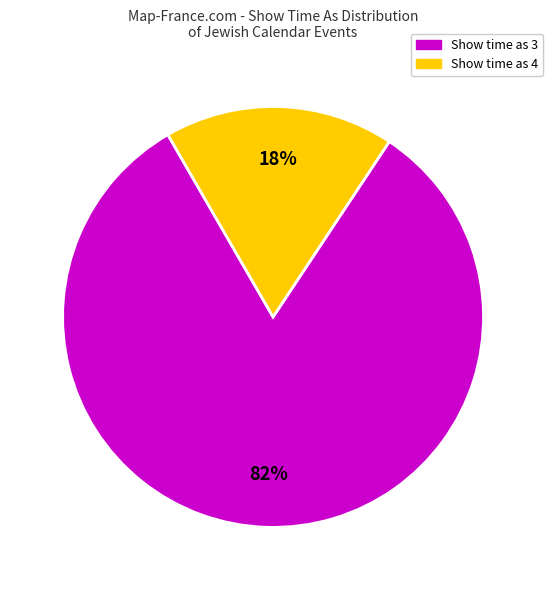

To the nearest percent, what is the average slice percentage?

50%